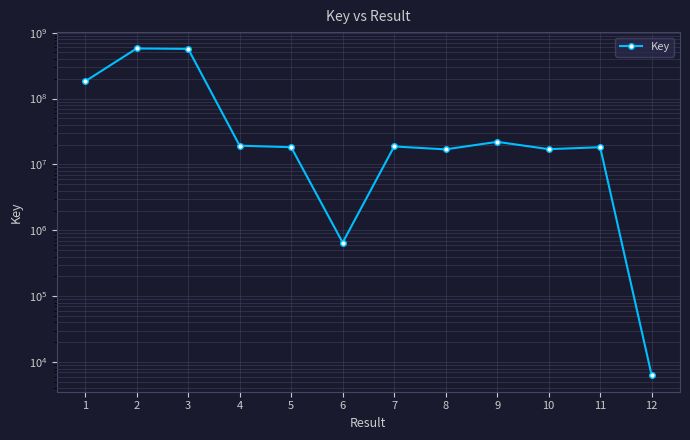

What is the maximum value shown in the chart?

575576748